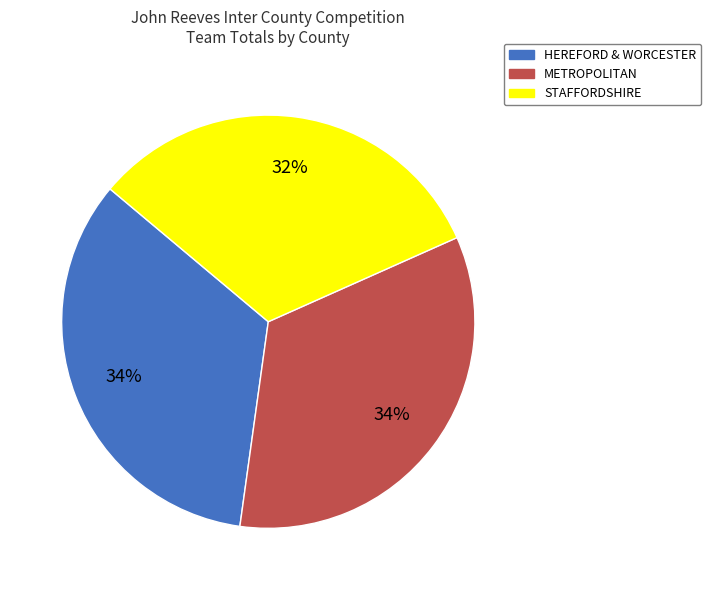

The METROPOLITAN slice represents 29% of the pie. True or false?

False